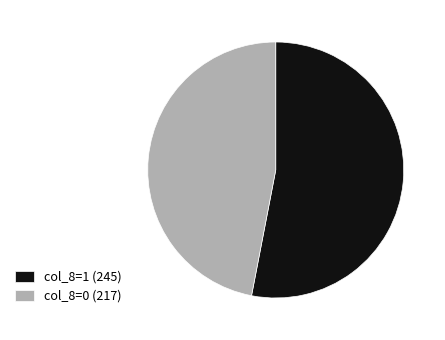

Count the number of slices in the pie.

2